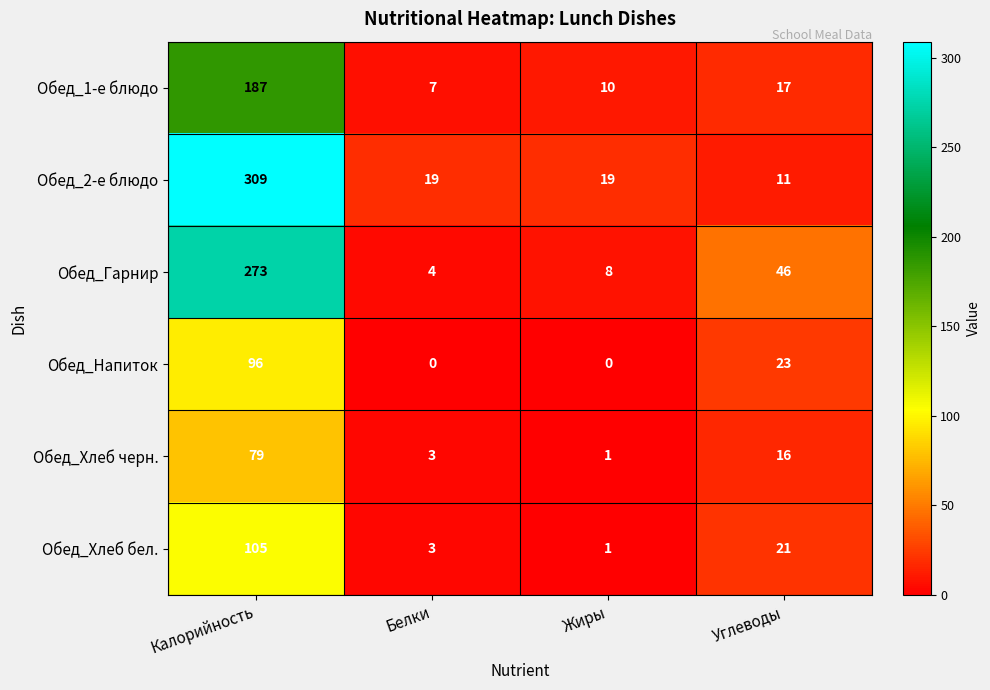

What is the greatest value displayed?

309